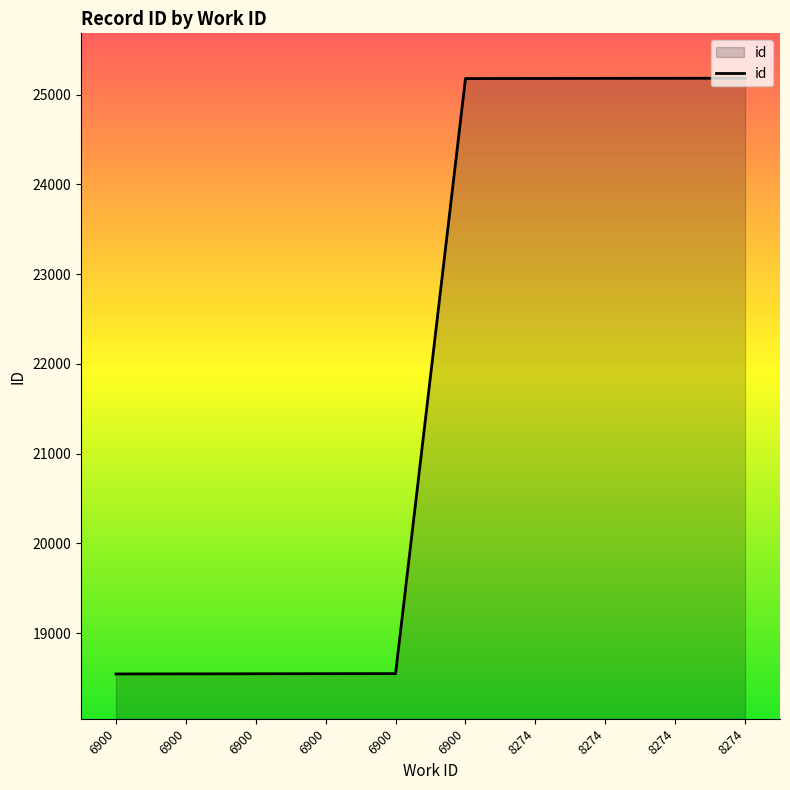

What is the sum of the values at 6900 and 6900?

37097